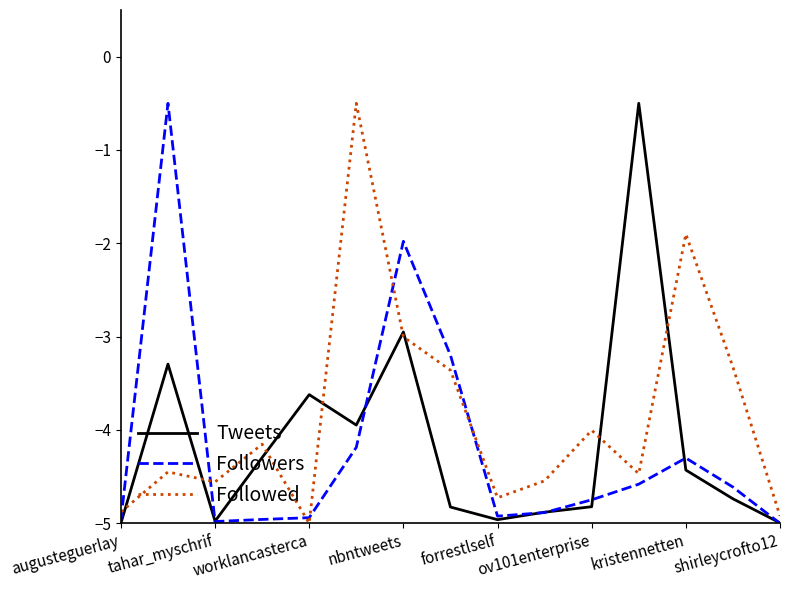

What is the highest value of the Followed series?

-0.5